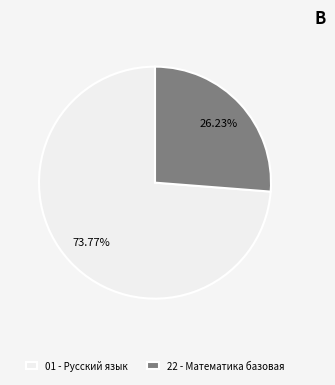

To the nearest percent, what portion does 22 - Математика базовая represent?

26%